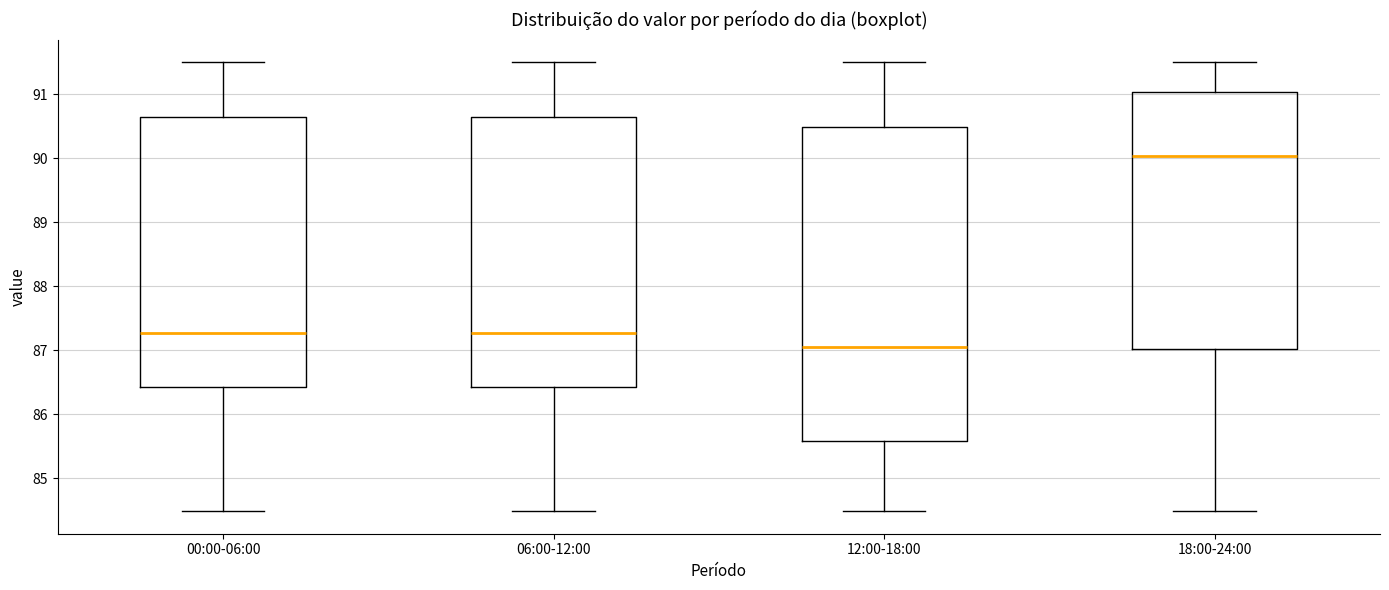

Which box has the highest median line?

18:00-24:00